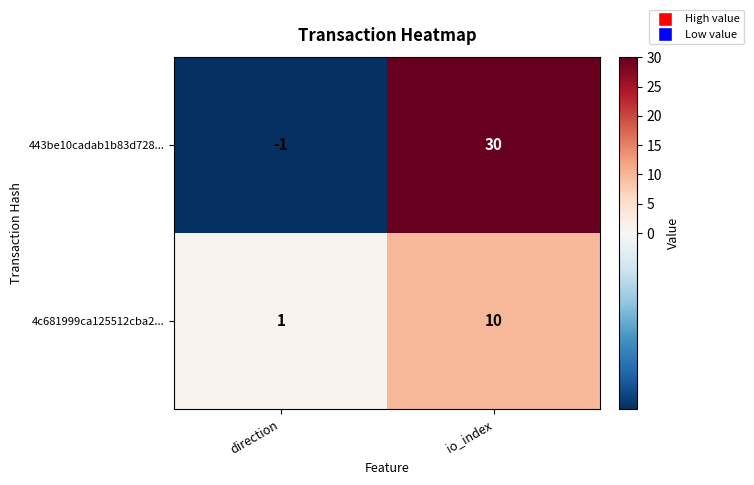

Reading left to right, list all the values displayed in this chart.

443be10cadab1b83d728...: direction=-1	io_index=30
4c681999ca125512cba2...: direction=1	io_index=10